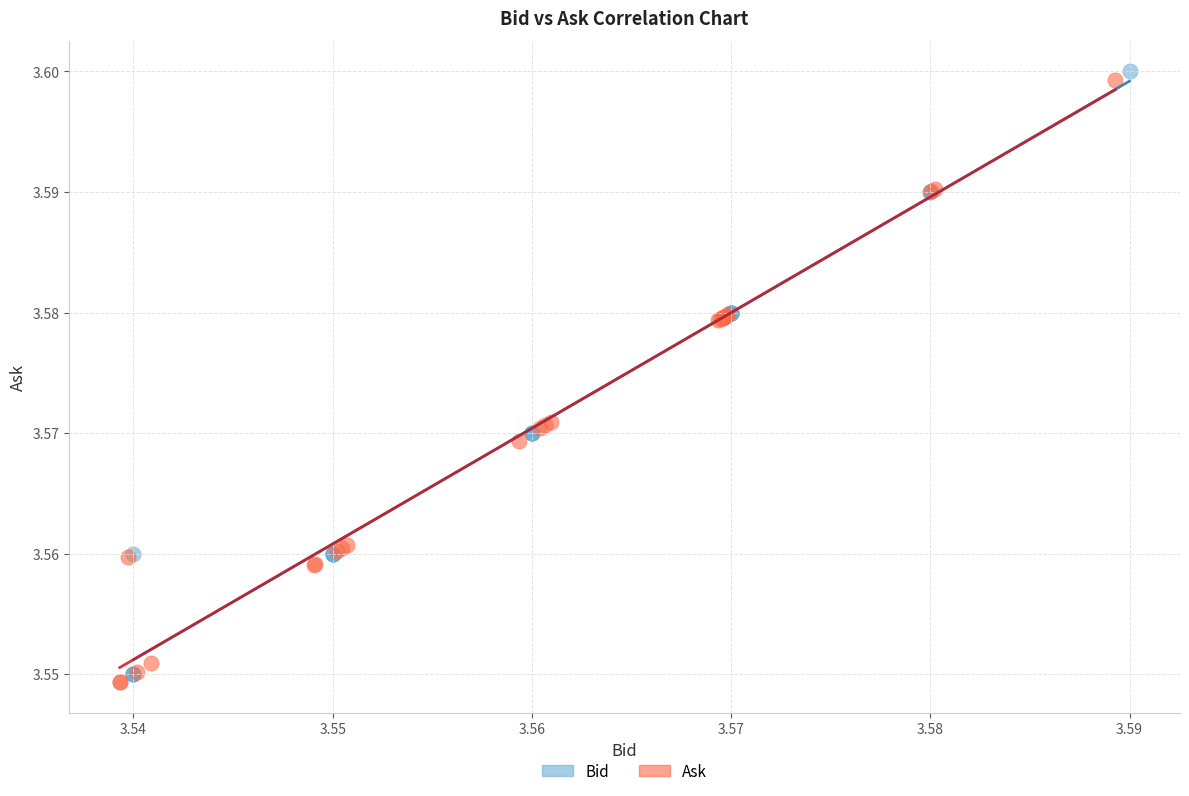

What are all the series names shown in the legend?

Bid, Ask